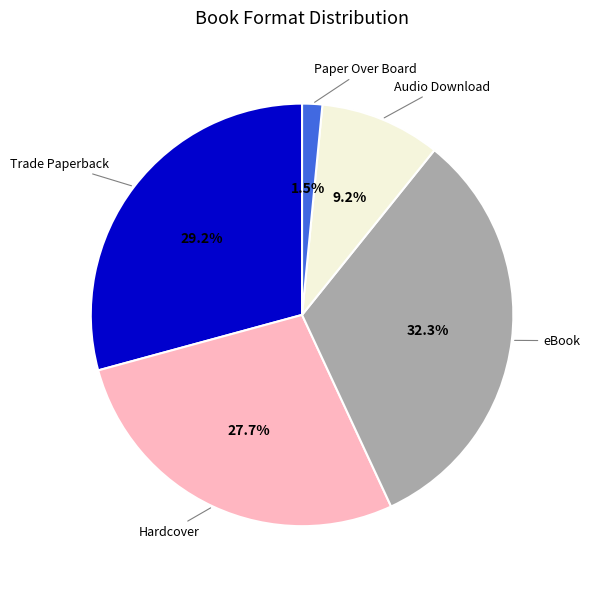

What is the largest slice in the pie chart?

eBook